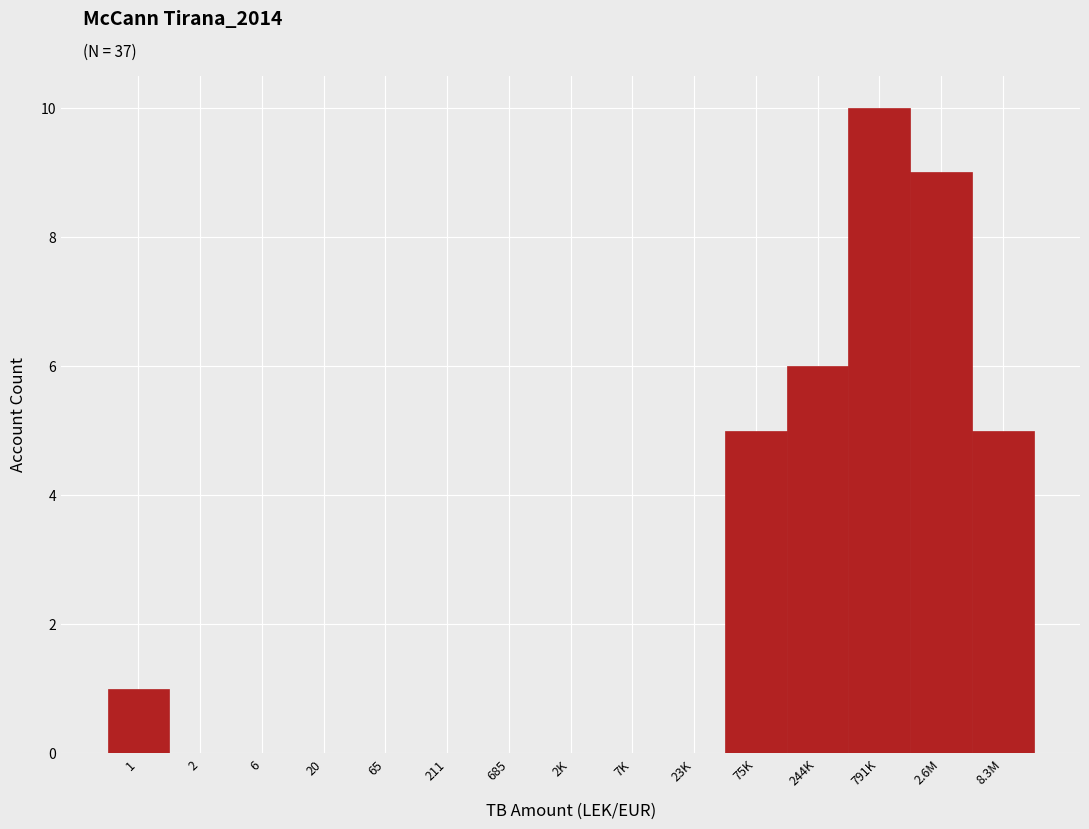

Reading left to right, transcribe all the data shown in this chart.

1=1	2=0	6=0	20=0	65=0	211=0	685=0	2K=0	7K=0	23K=0	75K=5	244K=6	791K=10	2.6M=9	8.3M=5